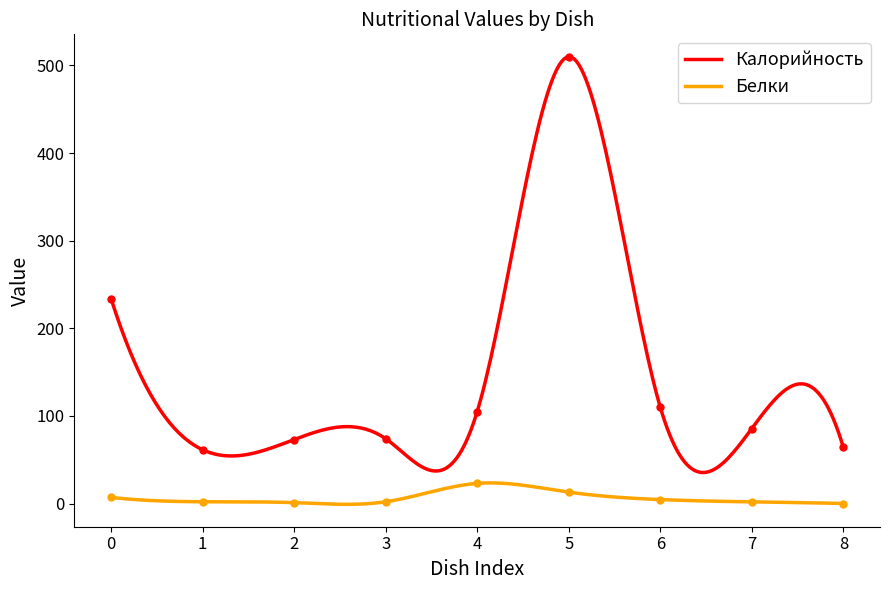

True or false: Калорийность and Белки intersect in this chart.

False